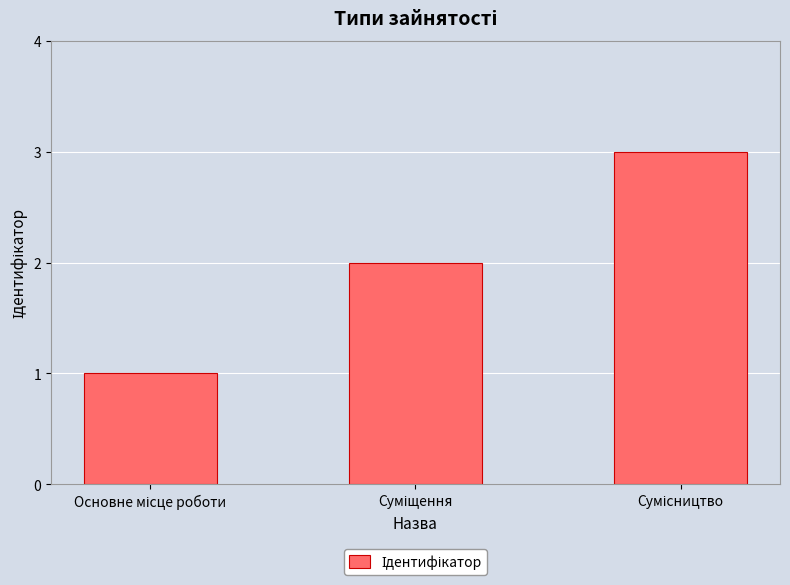

What is the sum of all values?

6